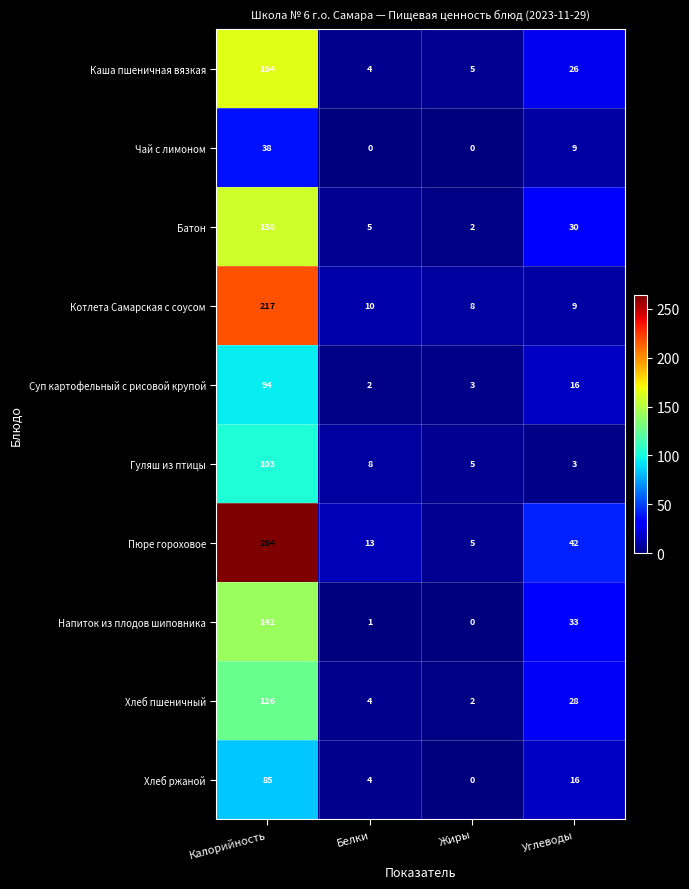

True or false: Напиток из плодов шиповника has a value of 228 at Калорийность.

False